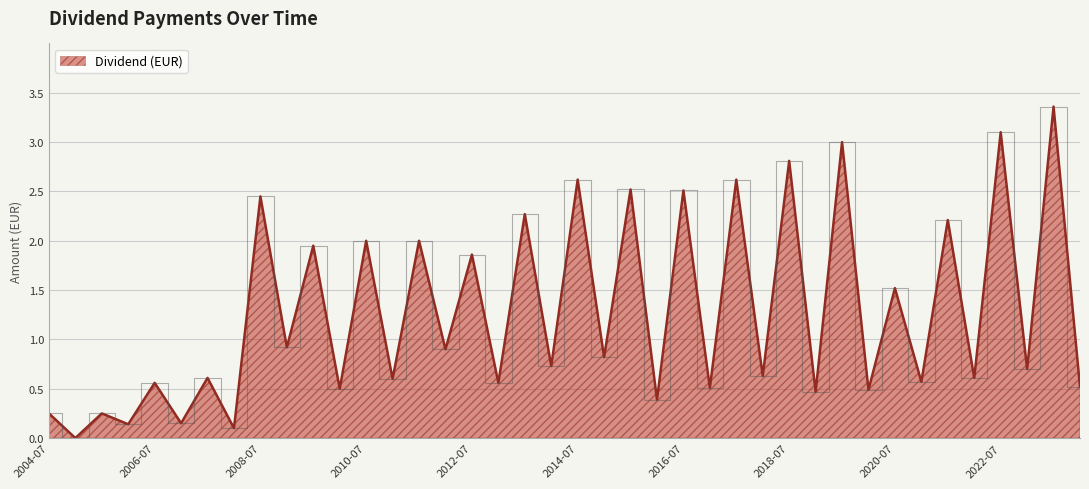

Reading right to left, what are all the values shown in this chart?

2024-01=0.5	2023-07=3.4	2023-01=0.7	2022-07=3.1	2022-01=0.6	2021-07=2.2	2021-01=0.6	2020-07=1.5	2020-01=0.5	2019-07=3.0	2019-01=0.5	2018-07=2.8	2018-01=0.6	2017-07=2.6	2017-01=0.5	2016-07=2.5	2016-01=0.4	2015-07=2.5	2015-01=0.8	2014-07=2.6	2014-01=0.7	2013-07=2.3	2013-01=0.6	2012-07=1.9	2012-01=0.9	2011-07=2.0	2011-01=0.6	2010-07=2.0	2010-01=0.5	2009-07=1.9	2009-01=0.9	2008-07=2.5	2008-01=0.1	2007-07=0.6	2007-01=0.1	2006-07=0.6	2006-01=0.1	2005-07=0.2	2005-01=0.0	2004-07=0.2